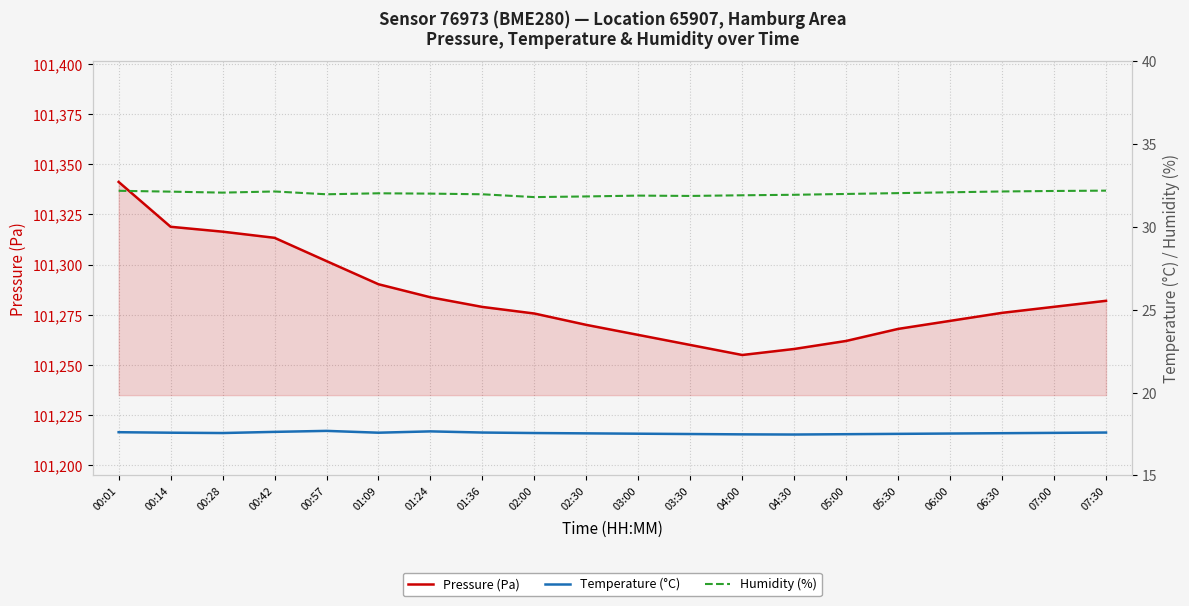

Is the value of Temperature (°C) at 06:30 greater than the value of Humidity (%) at 01:36?

No